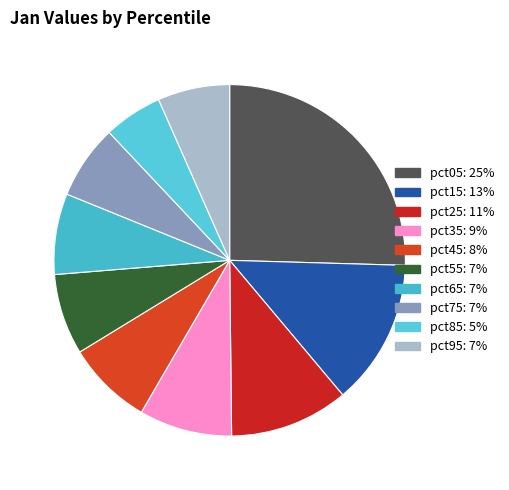

To the nearest percent, what is the average slice percentage?

10%